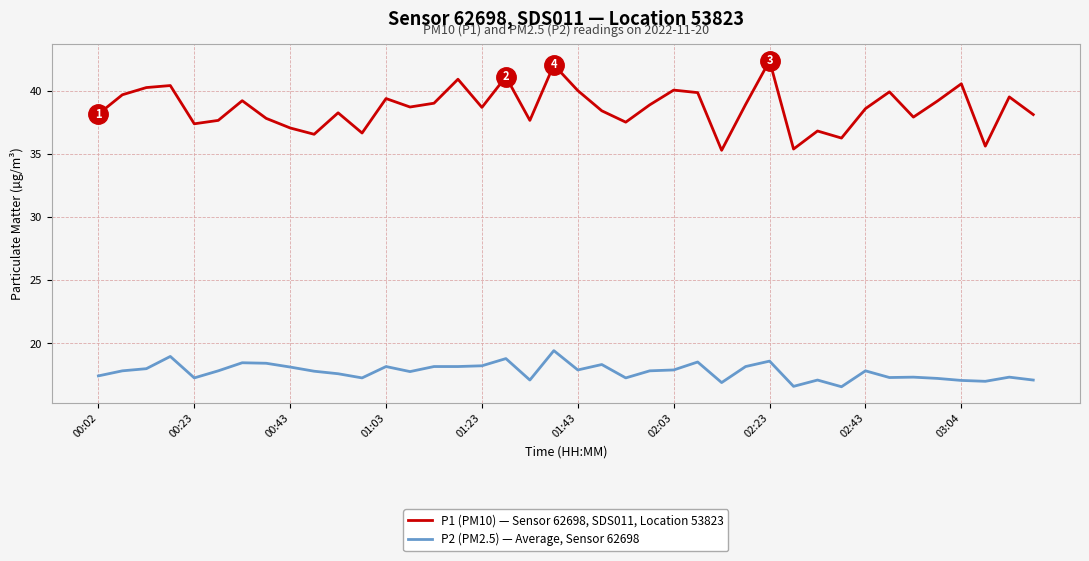

Rank the series by their maximum value, from lowest to highest.

P2 (PM2.5) — Average, Sensor 62698, P1 (PM10) — Sensor 62698, SDS011, Location 53823